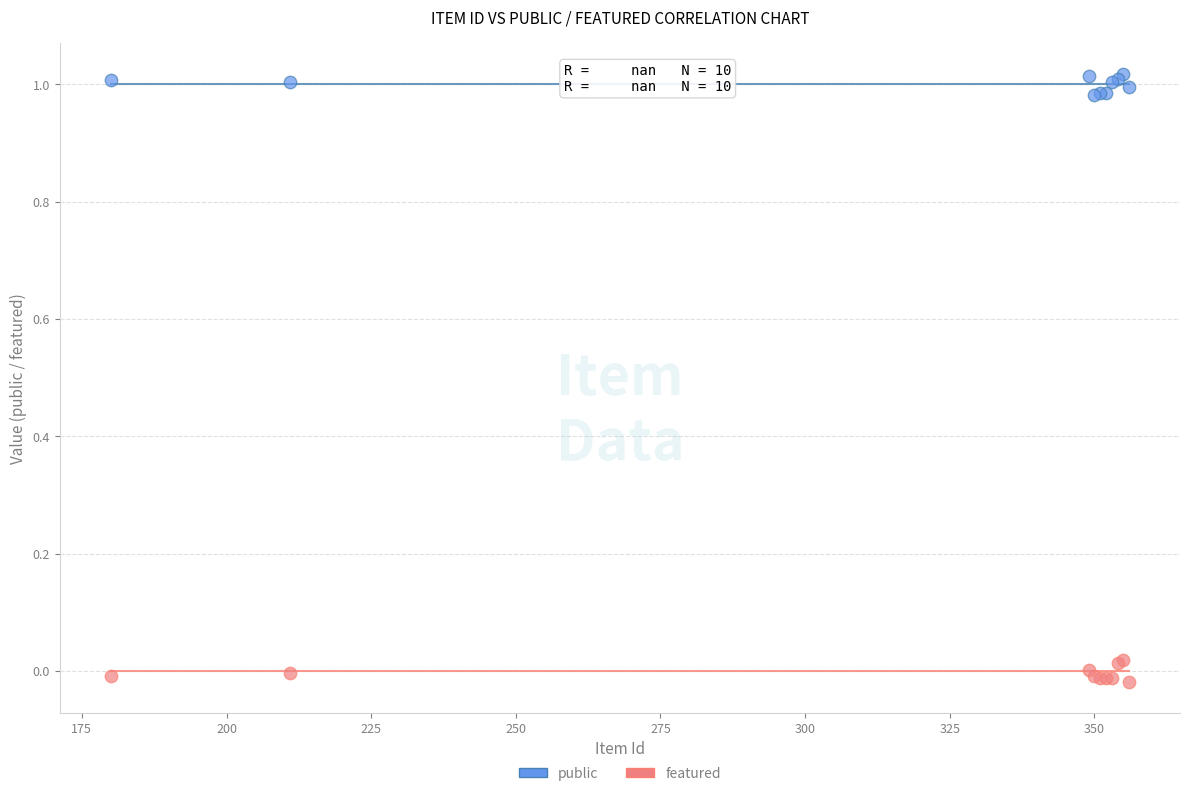

Which series contains the highest Y value?

public